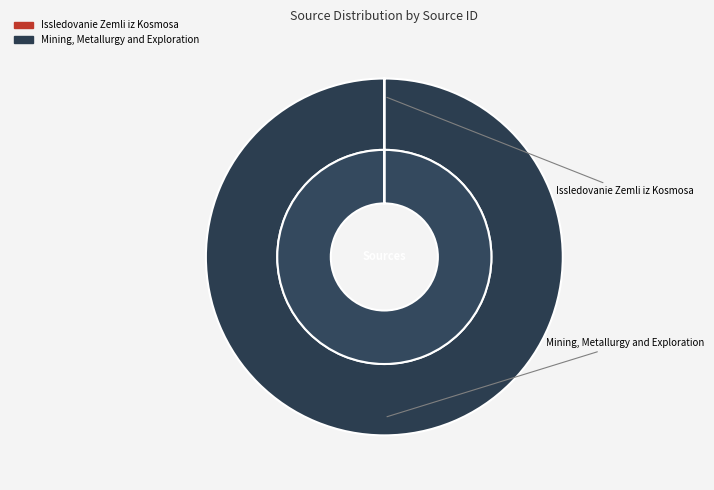

How many segments does this pie chart have?

2